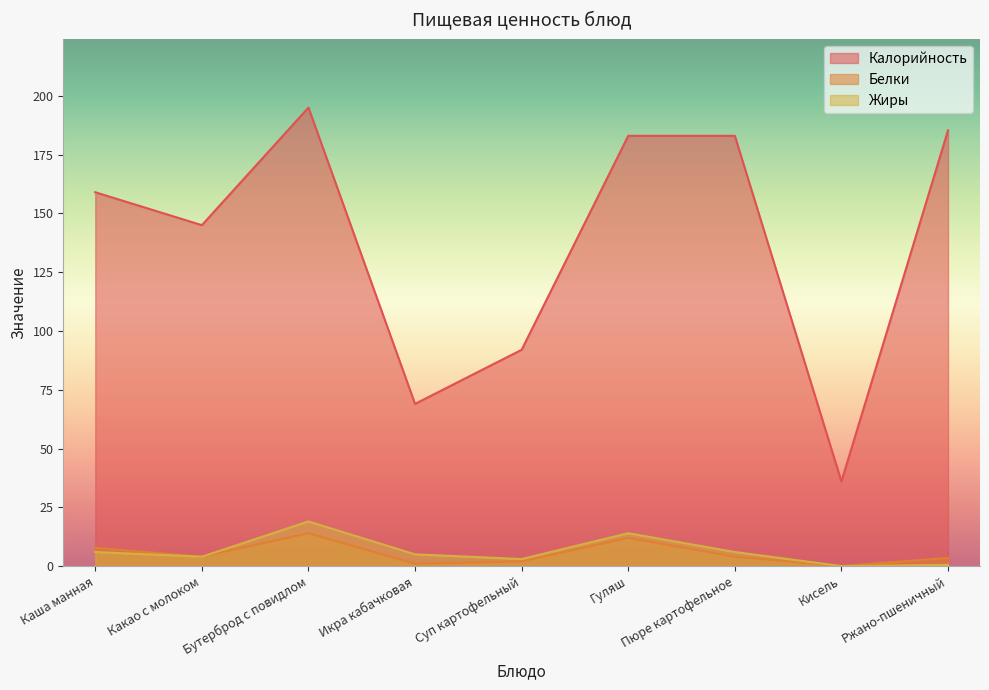

True or false: Жиры and Калорийность intersect in this chart.

False